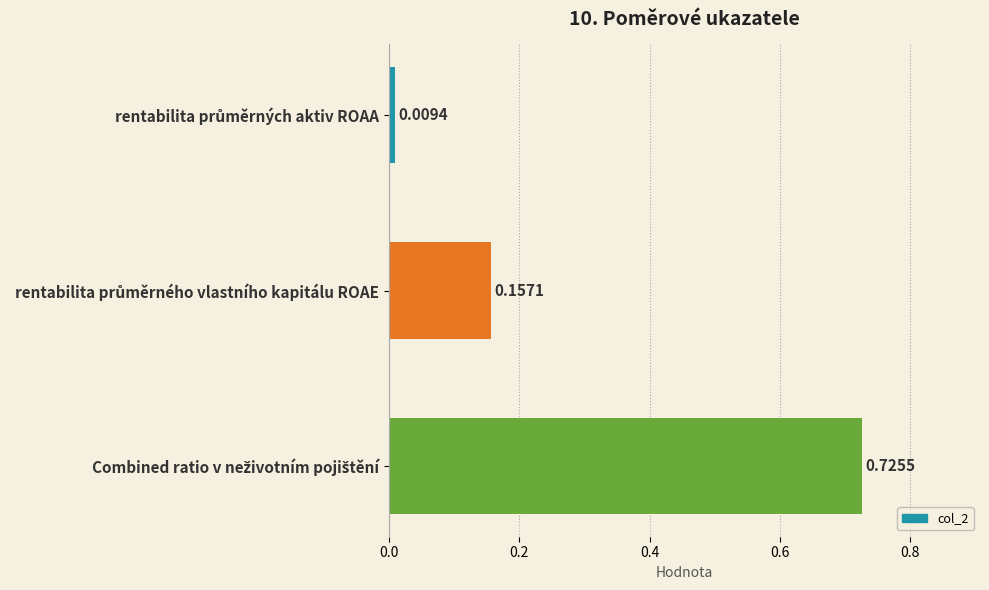

What is the average value?

0.3